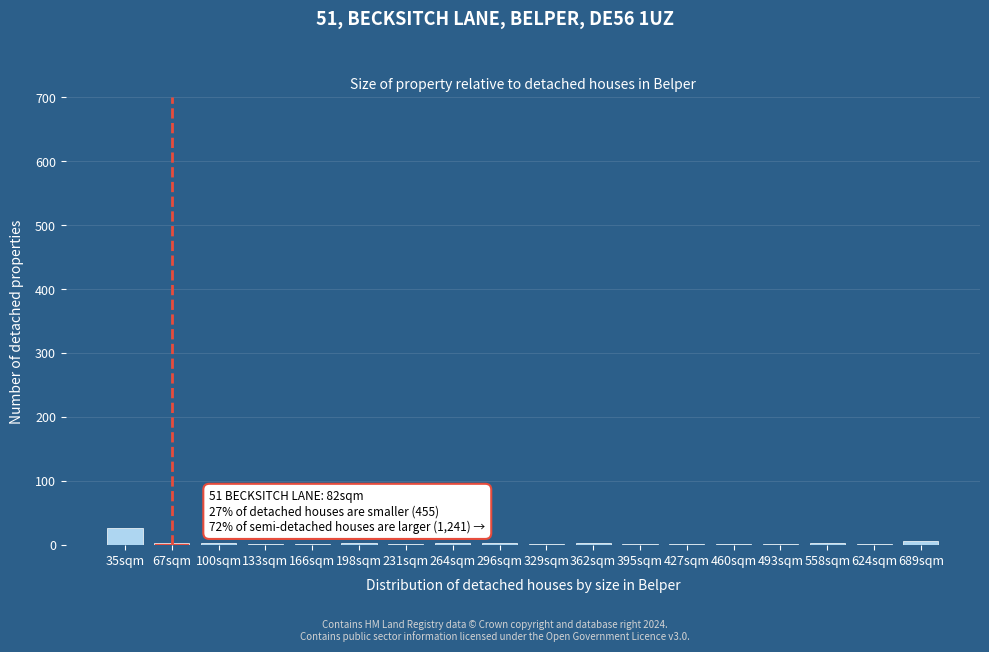

The chart shows a value of 1 at 427sqm. True or false?

True